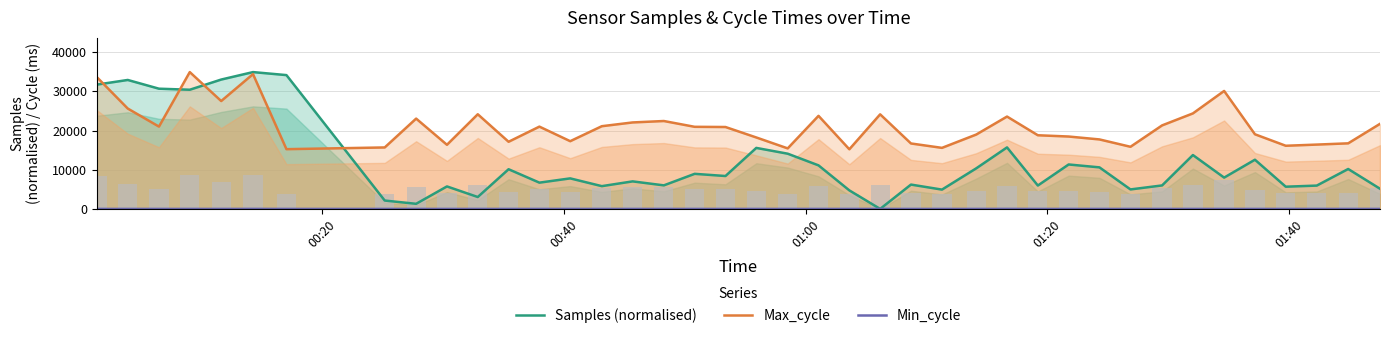

Reading left to right, what are all the values shown in this chart?

Samples (normalised): 31698.7	32877.6	30655.3	30389.6	32981.4	34880.0	34112.8	2187.1	1358.3	5783.7	3088.0	10156.2	6744.4	7830.0	5854.0	7066.4	6052.9	8987.8	8431.8	15584.5	14111.7	11141.6	4777.2	58.0	6253.5	4974.3	10379.7	15714.7	6010.6	11370.3	10633.0	5020.0	6035.3	13770.4	8027.1	12579.1	5713.3	5994.8	10219.5	5194.2
Max_cycle: 33575.0	25604.0	21007.0	34880.0	27512.0	34364.0	15264.0	15702.0	23044.0	16378.0	24150.0	17146.0	21002.0	17295.0	21109.0	22067.0	22429.0	20953.0	20904.0	18243.0	15463.0	23747.0	15234.0	24129.0	16715.0	15597.0	18983.0	23563.0	18805.0	18482.0	17743.0	15871.0	21315.0	24366.0	30082.0	19054.0	16132.0	16431.0	16749.0	21710.0
Min_cycle: 59.0	59.0	59.0	59.0	59.0	67.0	59.0	59.0	59.0	59.0	59.0	59.0	59.0	59.0	59.0	59.0	59.0	59.0	59.0	59.0	58.0	59.0	59.0	59.0	59.0	59.0	59.0	67.0	59.0	59.0	58.0	59.0	59.0	59.0	59.0	59.0	59.0	59.0	59.0	59.0